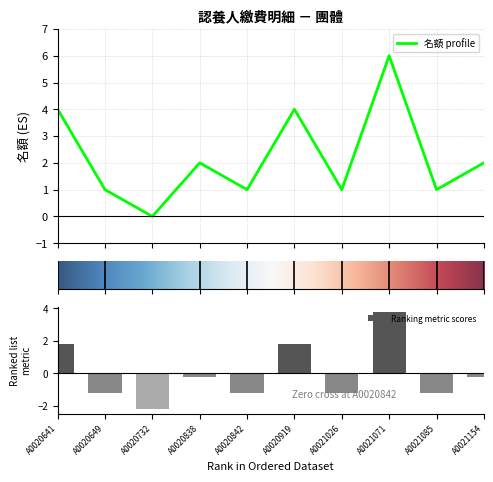

Are the bars horizontal?

No